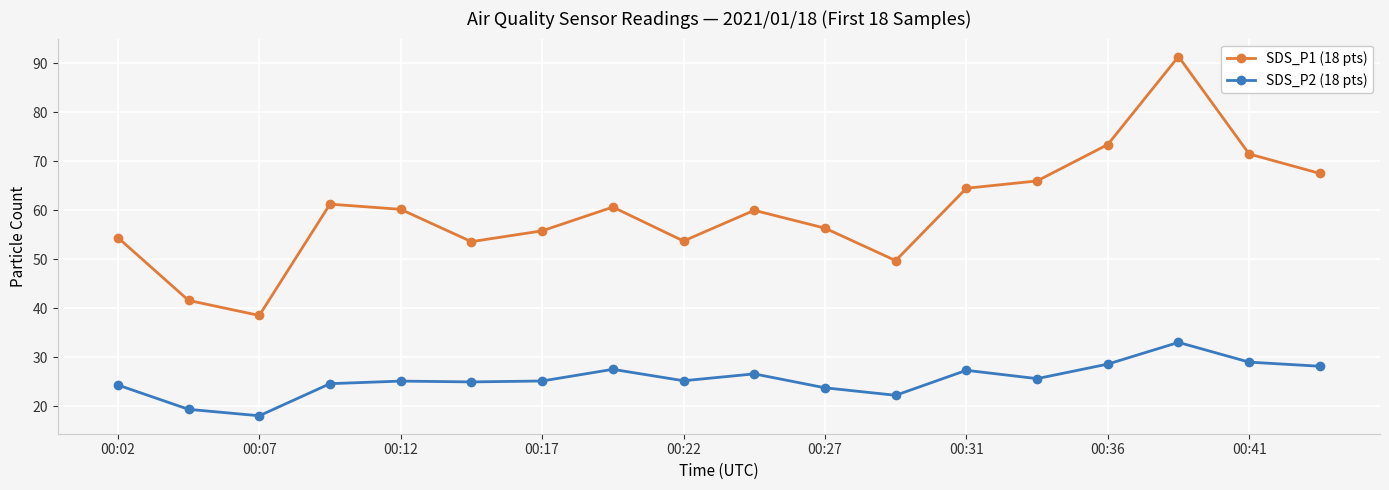

True or false: SDS_P2 (18 pts) and SDS_P1 (18 pts) cross at least once.

False